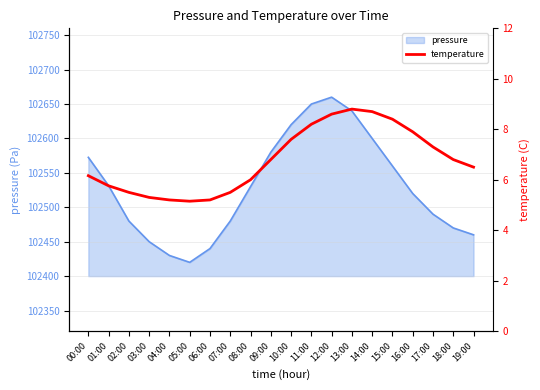

The value of pressure at 09:00 is 102580.0. True or false?

True